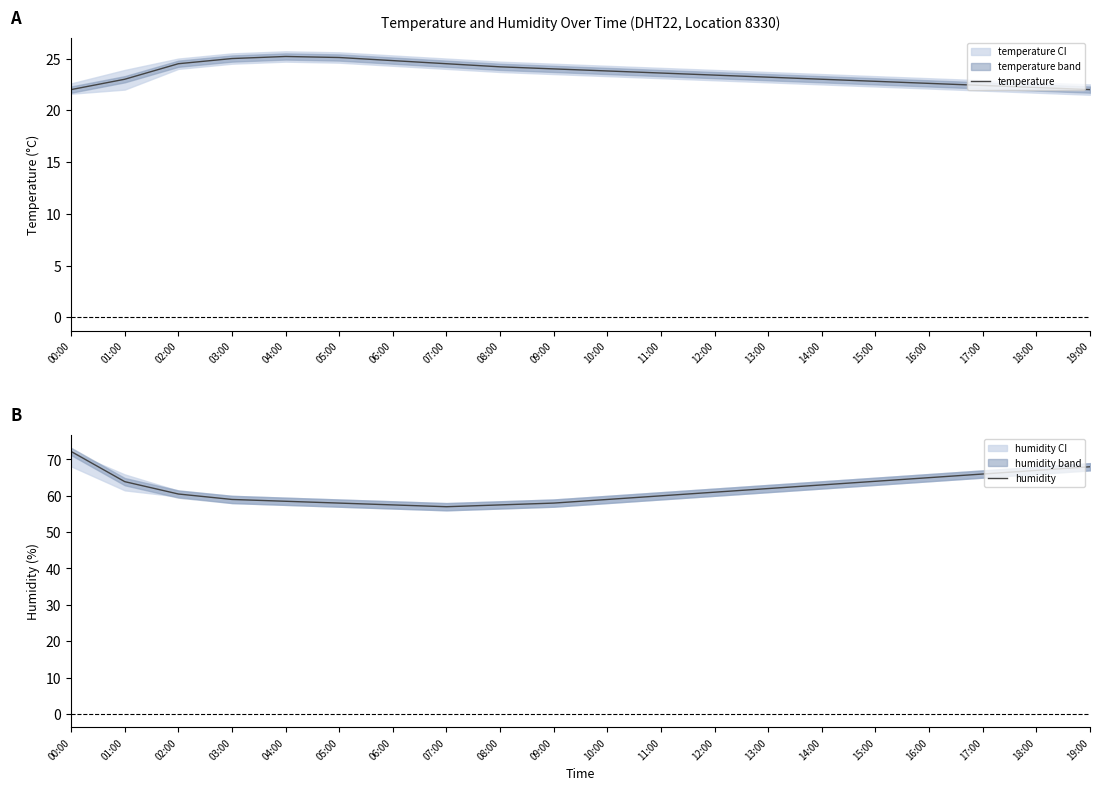

Rank the categories by humidity value from highest to lowest.

00:00, 19:00, 18:00, 17:00, 16:00, 15:00, 01:00, 14:00, 13:00, 12:00, 02:00, 11:00, 03:00, 10:00, 04:00, 05:00, 09:00, 06:00, 08:00, 07:00